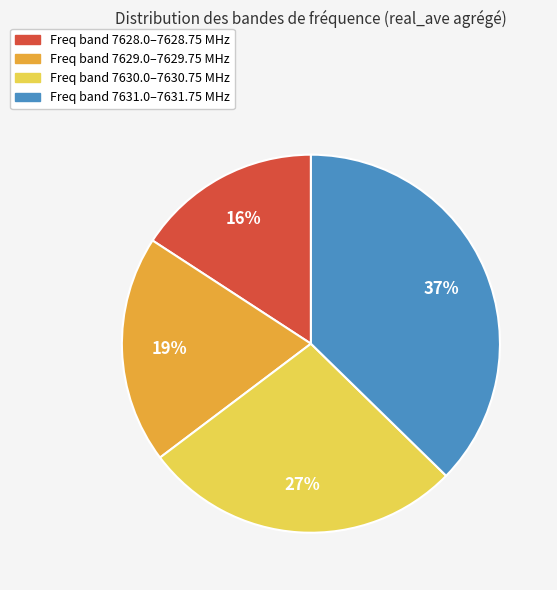

To the nearest percent, what is the average slice percentage?

25%